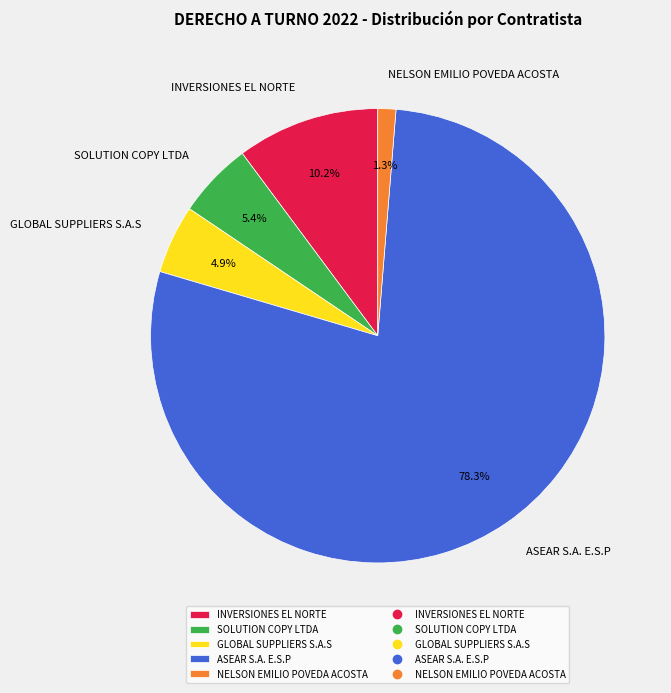

Does ASEAR S.A. E.S.P account for over 50% of the chart?

Yes